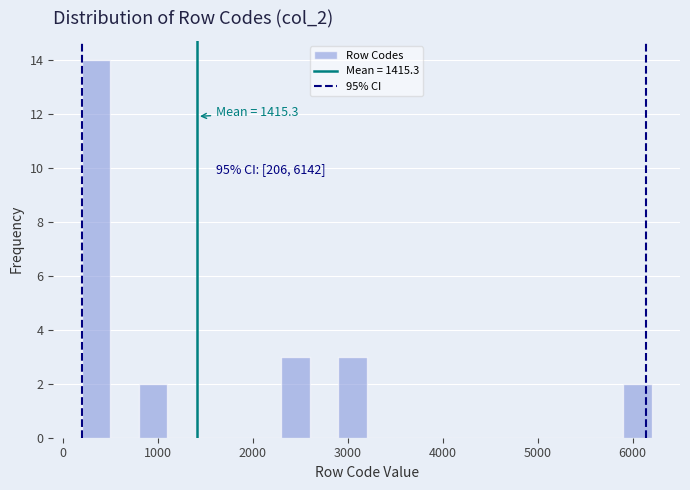

Around what value on the x-axis is the tallest bar? Give the approximate position of its centre, as read against the axis.

400